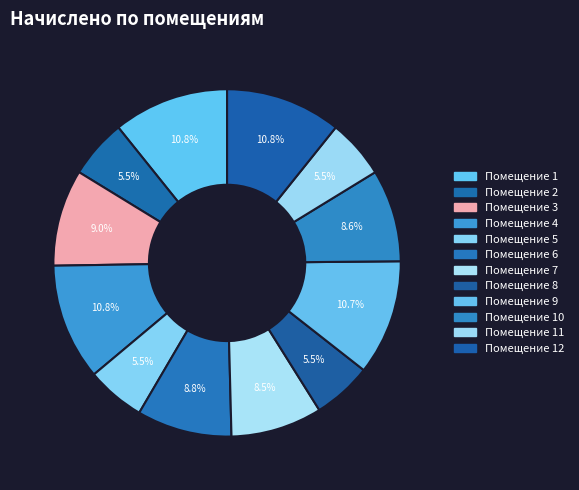

Which slice is the largest?

4